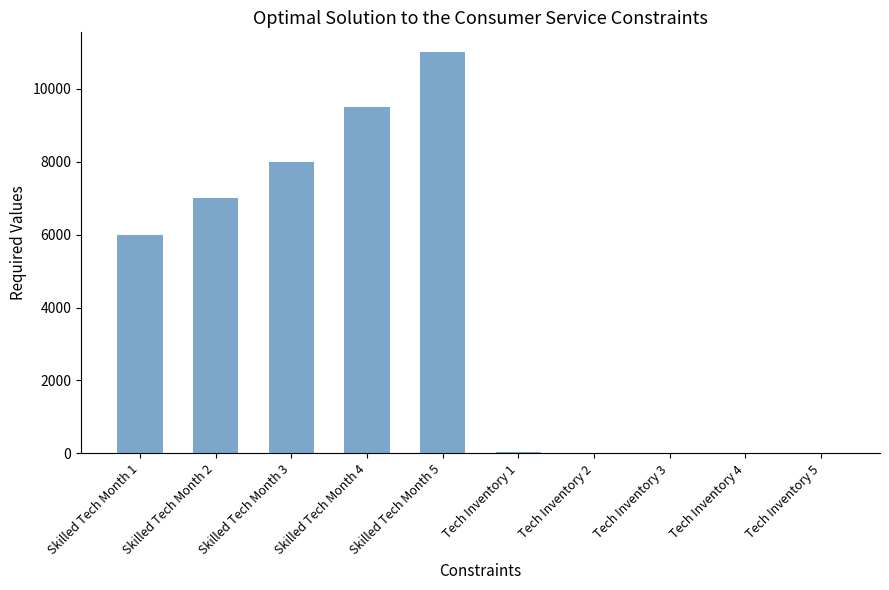

Does the chart contain stacked bars?

No